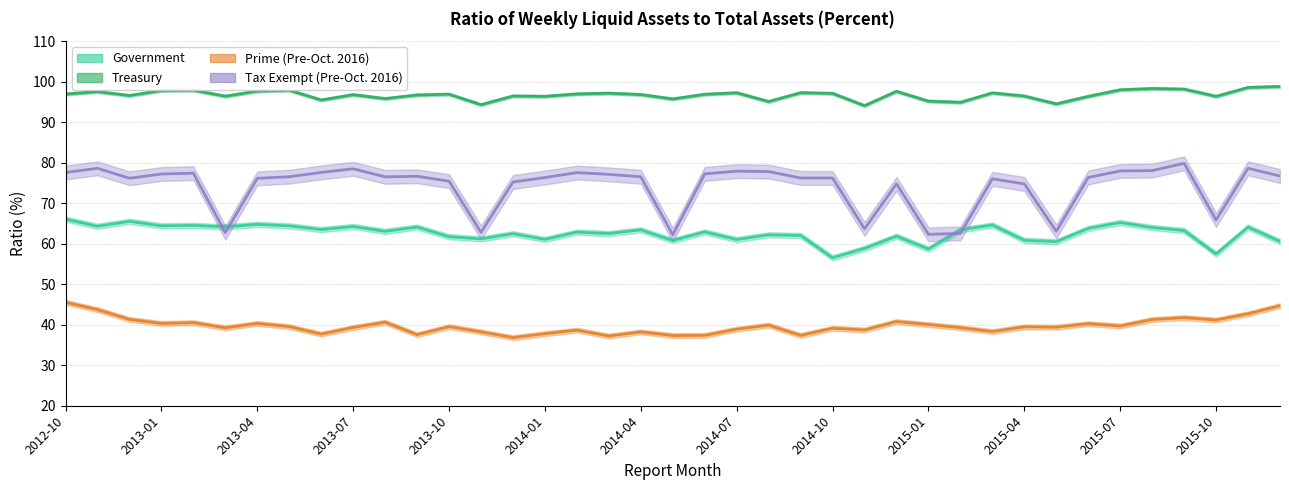

Reading right to left, what are all the values shown in this chart?

Government: 60.6	64.1	57.5	63.3	64.0	65.2	63.8	60.5	60.8	64.6	63.4	58.7	61.9	58.8	56.5	62.0	62.2	61.0	62.9	60.8	63.4	62.5	62.9	61.1	62.5	61.2	61.7	64.1	63.1	64.2	63.5	64.4	64.8	64.2	64.5	64.4	65.5	64.3	66.1
Treasury: 98.8	98.6	96.4	98.2	98.3	98.0	96.4	94.5	96.5	97.2	94.9	95.2	97.6	94.1	97.1	97.3	95.1	97.3	96.9	95.7	96.8	97.2	97.0	96.4	96.5	94.3	96.9	96.7	95.8	96.8	95.5	97.9	97.7	96.4	97.9	97.8	96.6	97.5	96.9
Prime (Pre-Oct. 2016): 44.7	42.7	41.2	41.8	41.3	39.7	40.3	39.4	39.5	38.3	39.3	40.0	40.8	38.7	39.1	37.4	39.9	38.9	37.4	37.3	38.2	37.2	38.7	37.8	36.8	38.2	39.5	37.5	40.6	39.3	37.7	39.5	40.3	39.2	40.5	40.3	41.3	43.7	45.5
Tax Exempt (Pre-Oct. 2016): 76.7	78.6	65.9	79.8	78.0	78.0	76.4	63.0	74.8	76.0	62.5	62.3	74.8	63.7	76.2	76.2	77.8	77.9	77.2	62.2	76.5	77.1	77.6	76.3	75.2	62.8	75.4	76.7	76.5	78.5	77.6	76.5	76.1	62.7	77.4	77.2	76.2	78.6	77.6